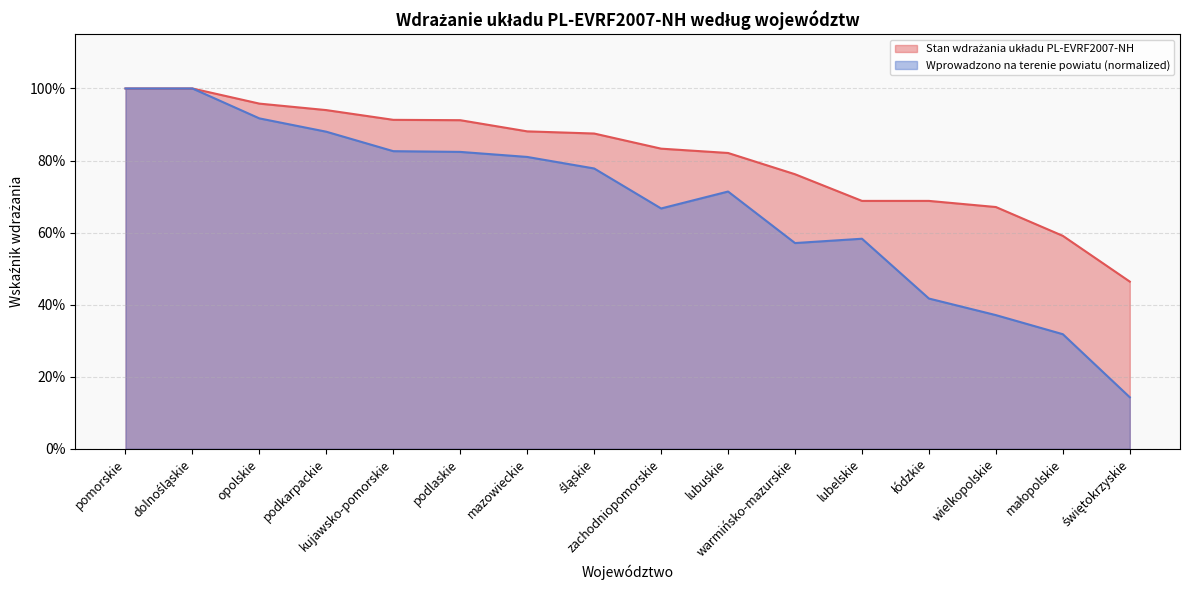

What is the label of the 9th point from the right?

śląskie